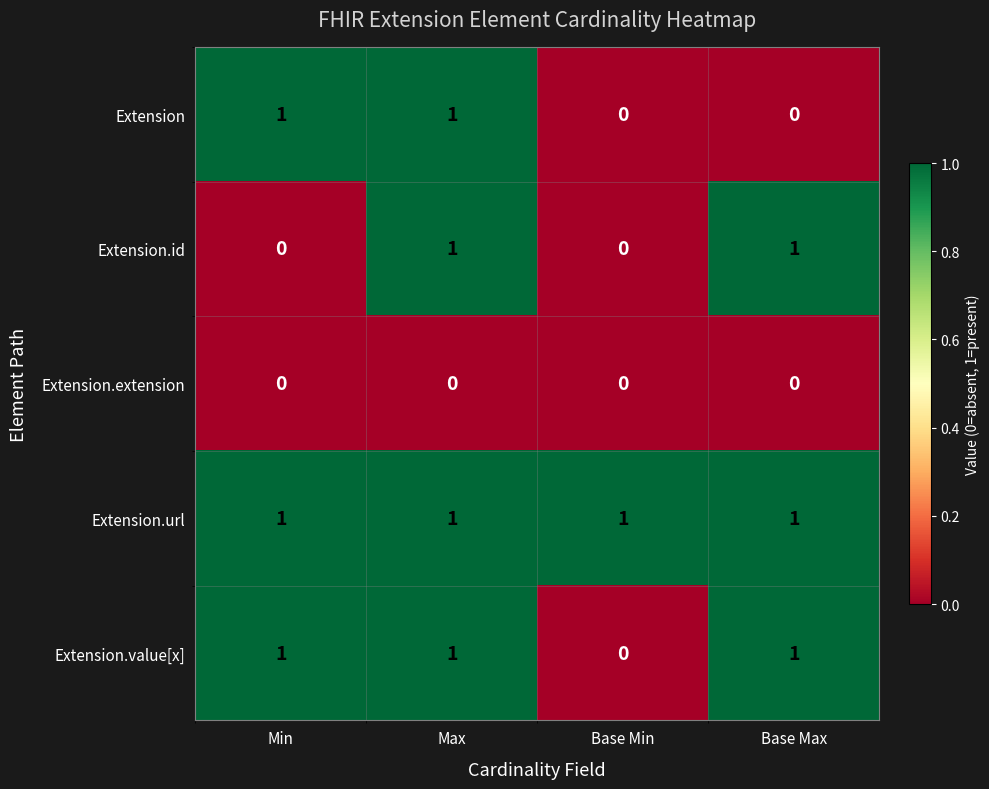

At how many categories does at least one series exceed 0?

4